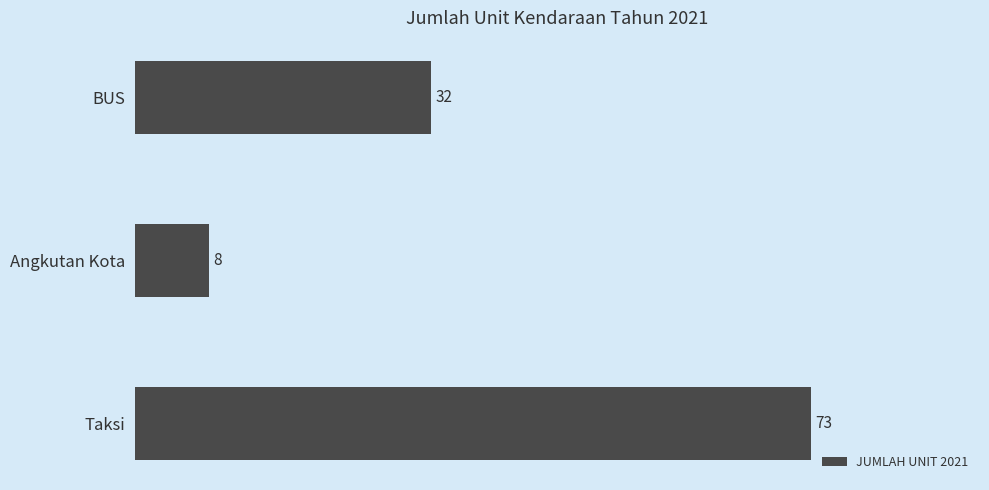

Reading bottom to top, what are all the values shown in this chart?

Taksi=73	Angkutan Kota=8	BUS=32